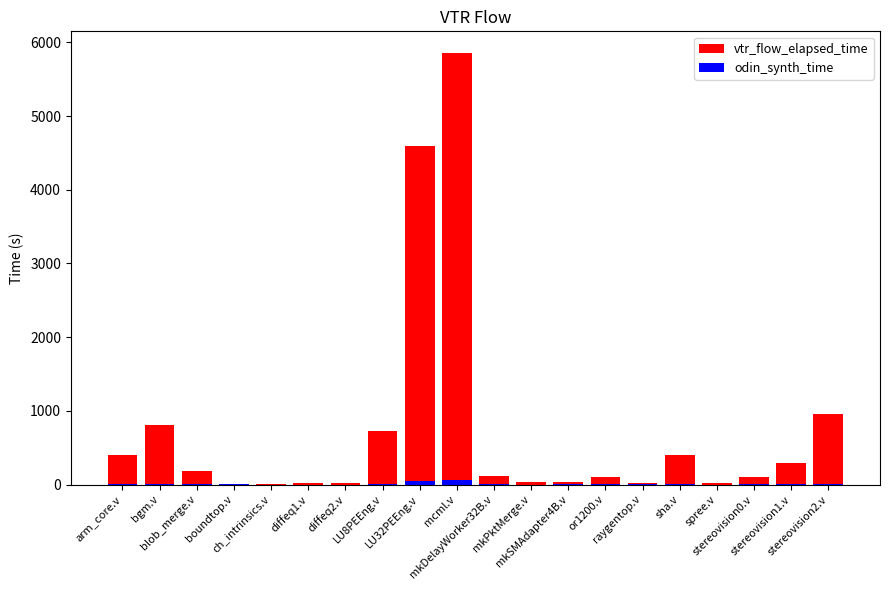

Is the value of odin_synth_time at boundtop.v greater than the value of vtr_flow_elapsed_time at raygentop.v?

No